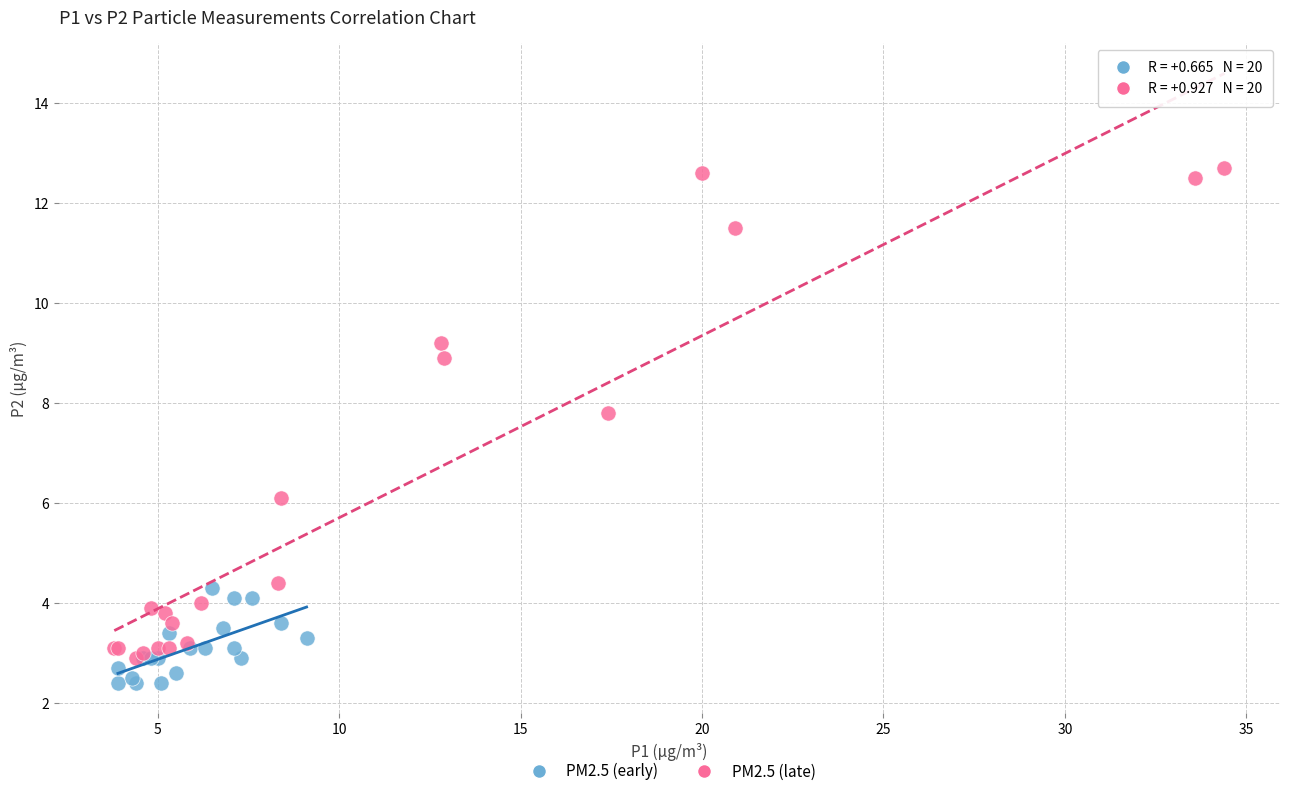

Which series has the widest spread of Y values?

PM2.5 (late)